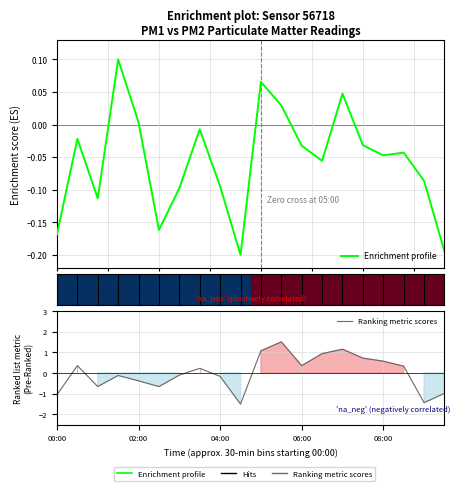

Reading left to right, extract all data points from this chart.

P1: -0.2	-0.0	-0.1	0.1	0.0	-0.2	-0.1	-0.0	-0.1	-0.2	0.1	0.0	-0.0	-0.1	0.0	-0.0	-0.0	-0.0	-0.1	-0.2
P2: -1.1	0.4	-0.7	-0.1	-0.4	-0.7	-0.1	0.2	-0.2	-1.5	1.1	1.5	0.4	0.9	1.1	0.7	0.6	0.3	-1.4	-1.0